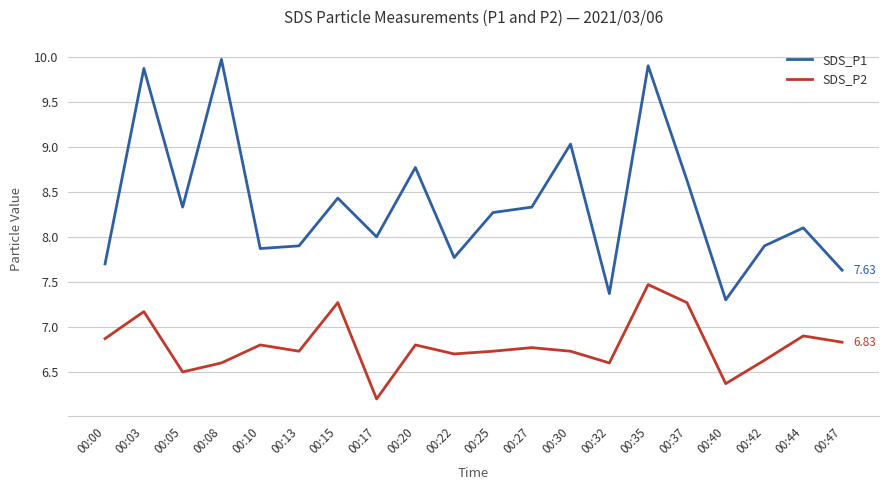

True or false: SDS_P2 and SDS_P1 intersect in this chart.

False